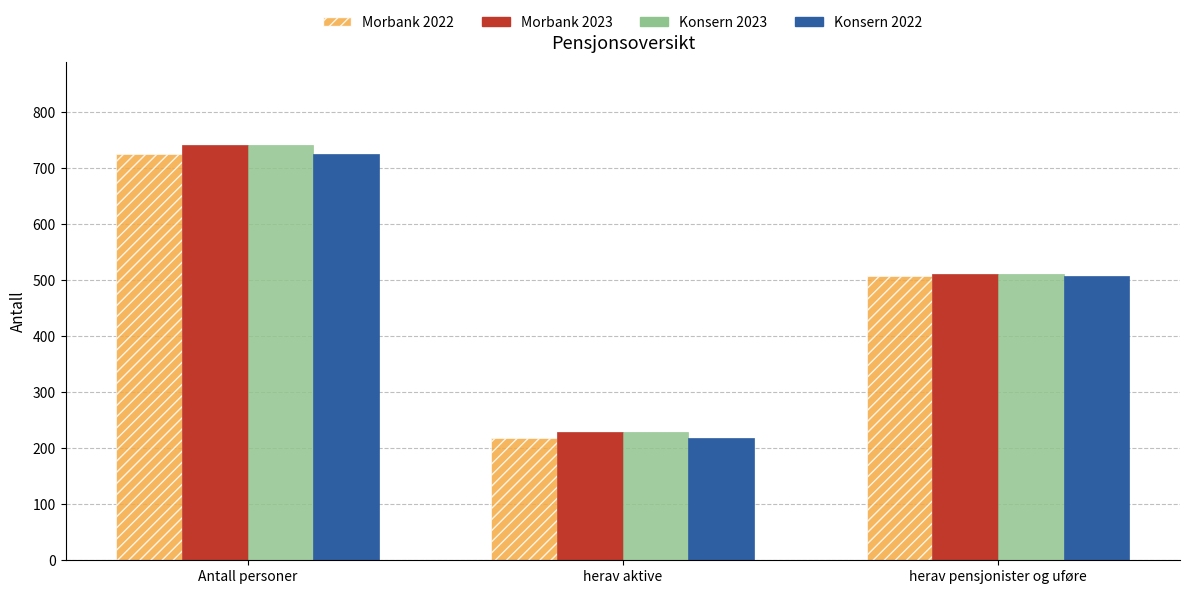

True or false: Konsern 2022 has a value of 508 at herav pensjonister og uføre.

True